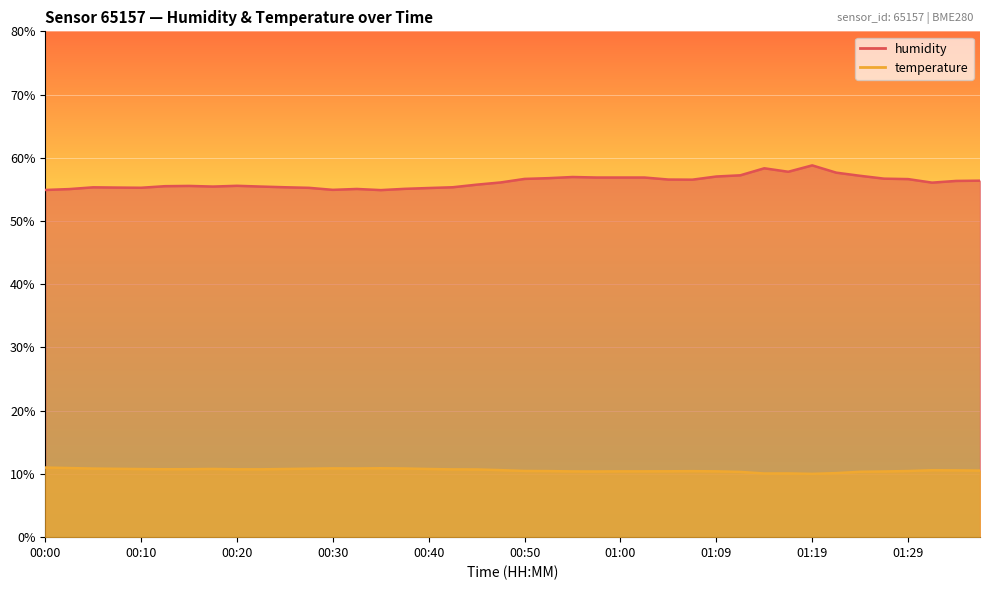

Which has a higher value, 01:27 or 00:42?

01:27